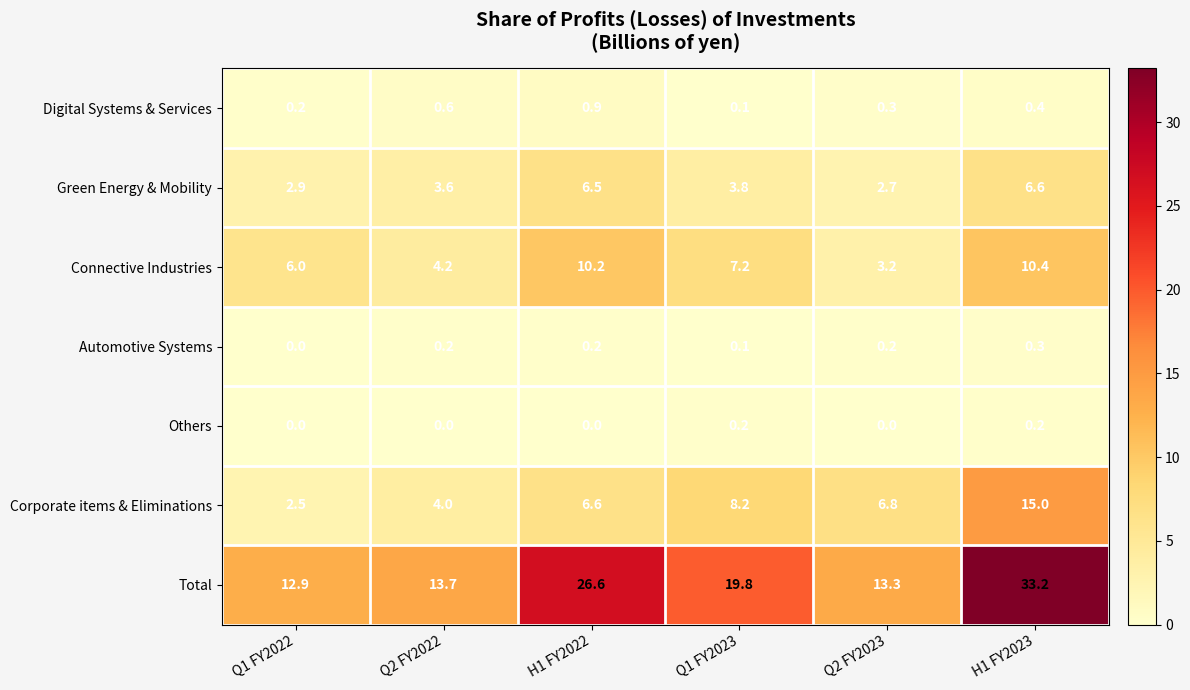

What is the spread (max minus min) of values at Q2 FY2022?

13.7